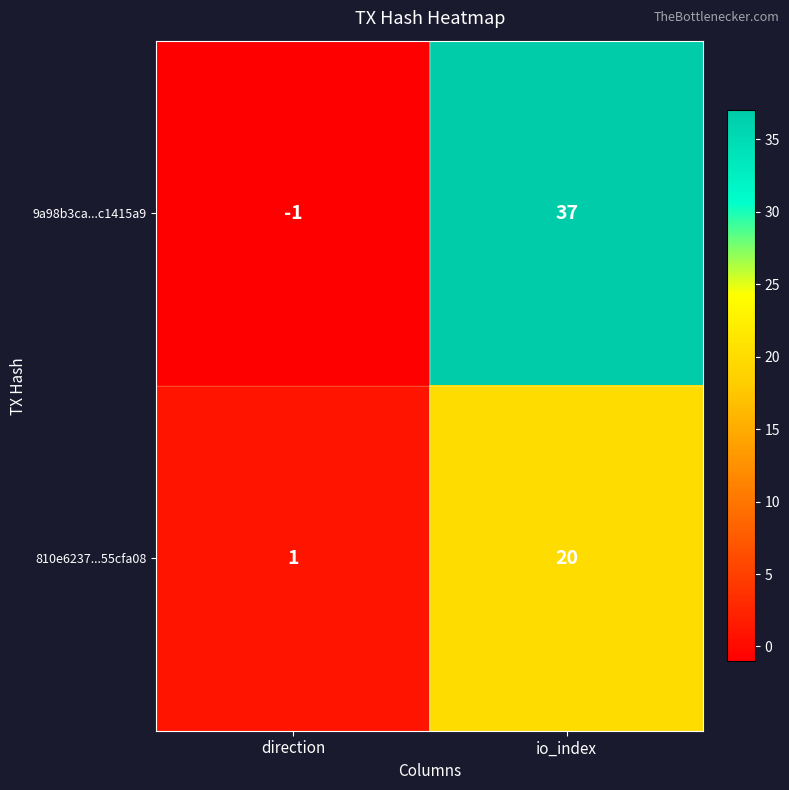

Which series has the largest range (max minus min)?

9a98b3ca...c1415a9